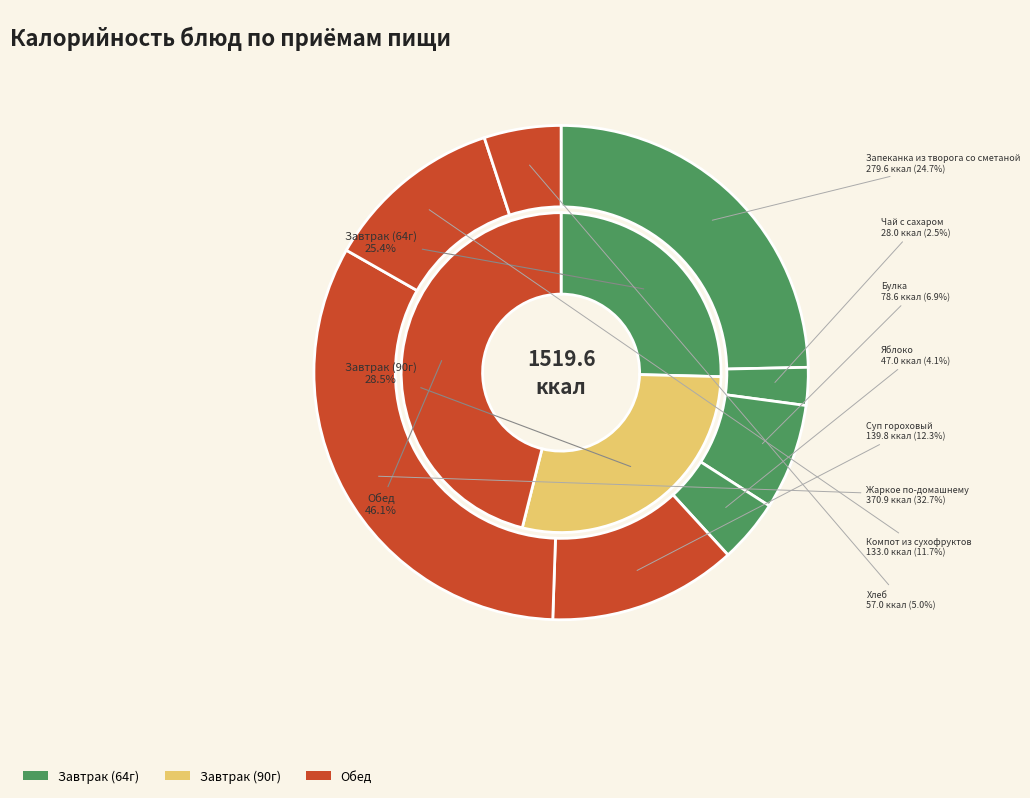

Is Булка the majority of the pie?

No